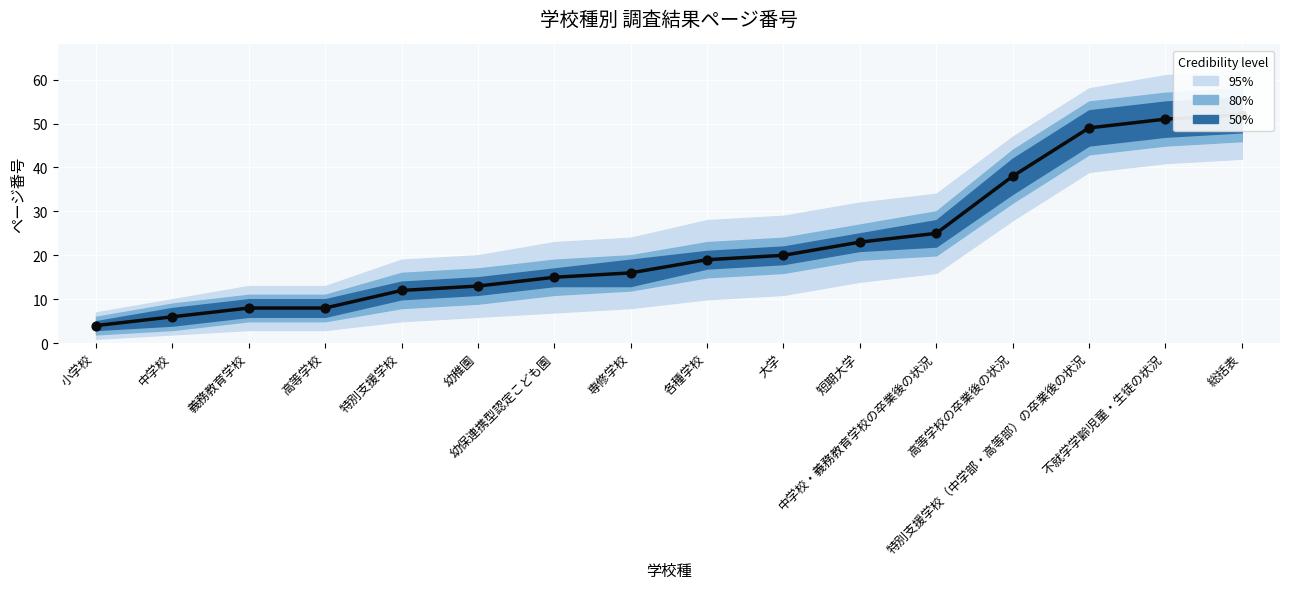

What is the ratio of the value at 幼保連携型認定こども園 to the value at 小学校?

3.8